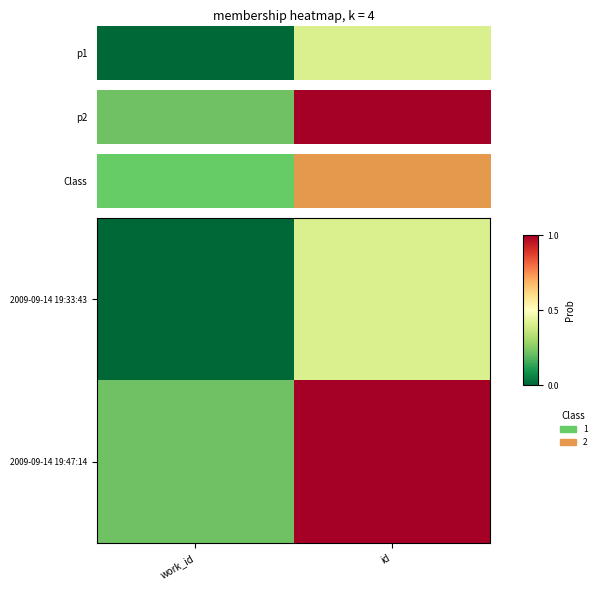

At which category is the sum across all series the highest?

id